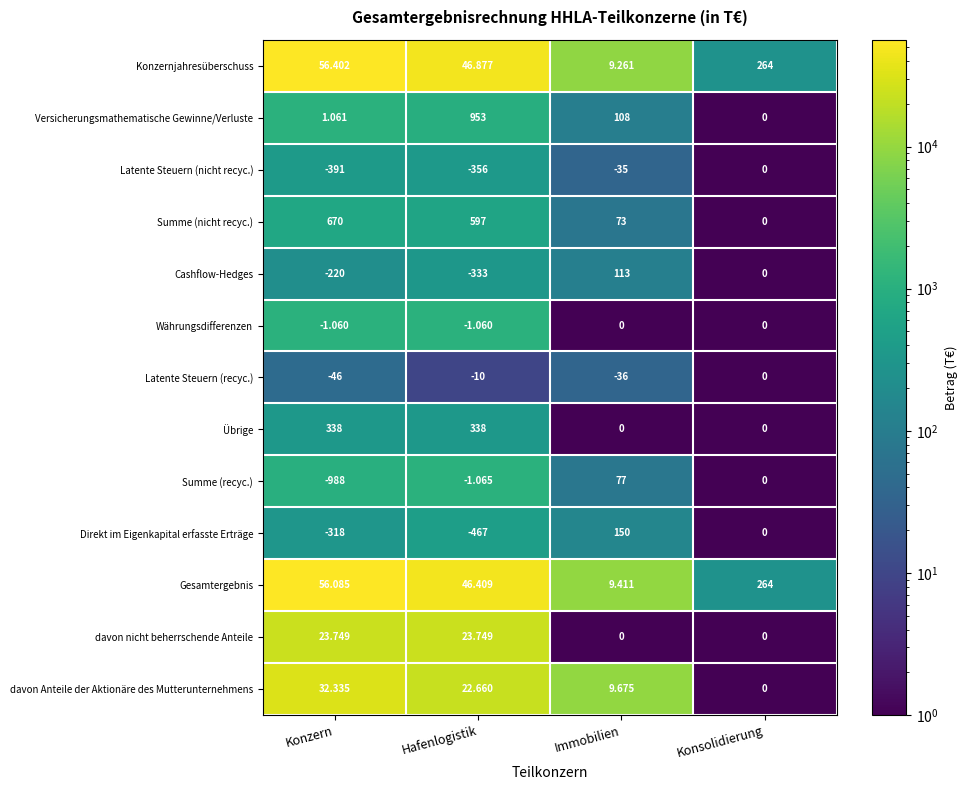

Which series changed the most between Hafenlogistik and Immobilien?

Versicherungsmathematische Gewinne/Verluste